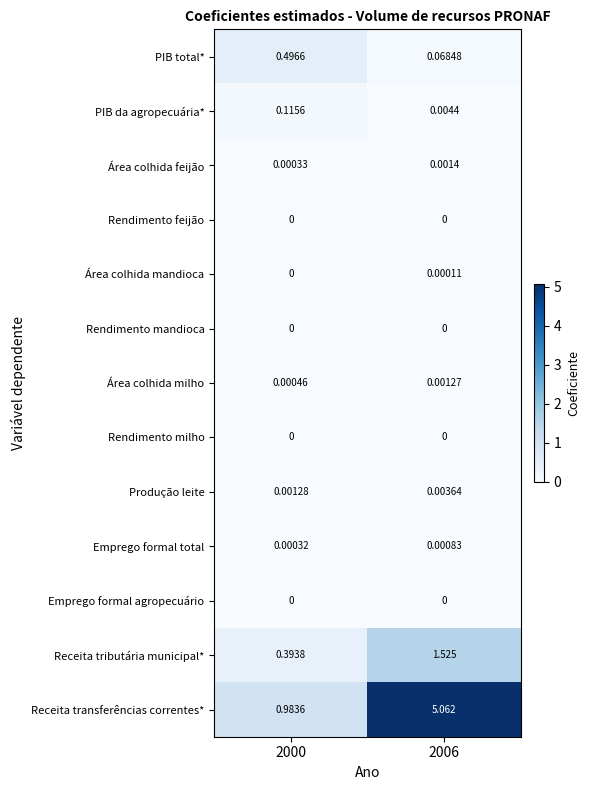

Which series changed the most between 2000 and 2006?

Receita transferências correntes*